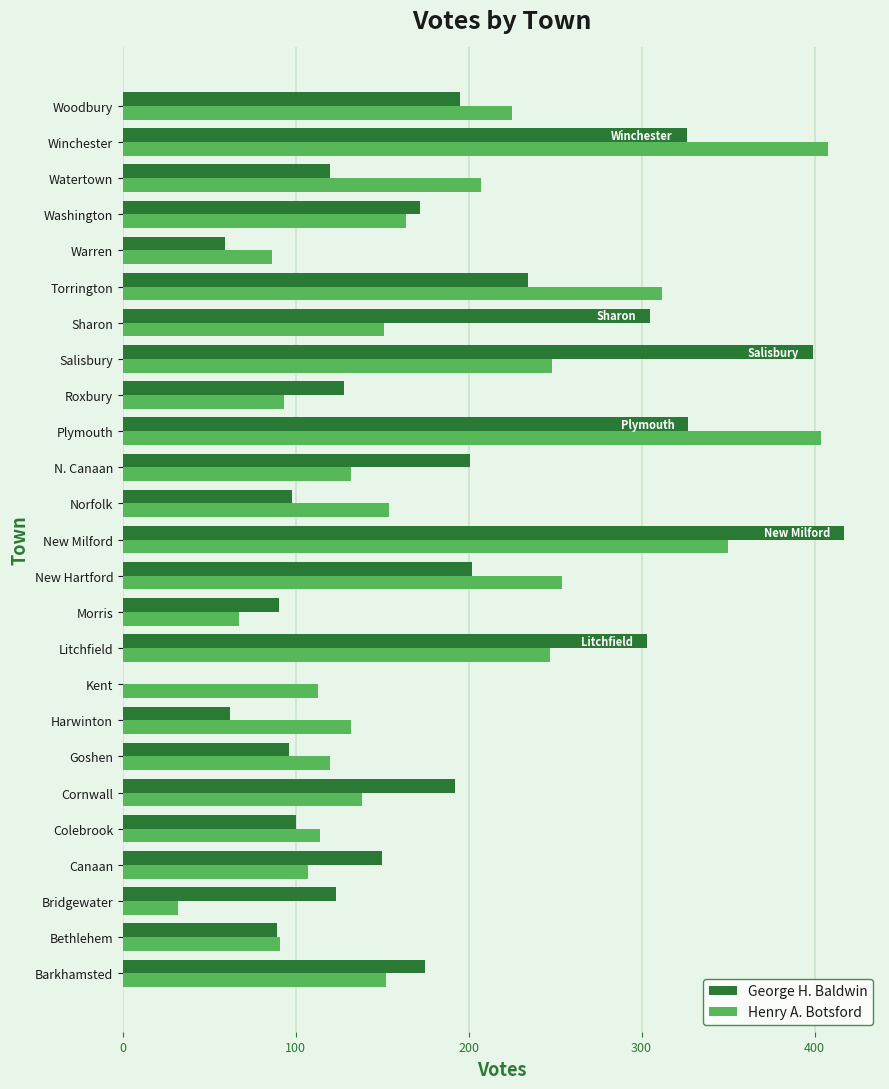

Which category has the highest value across all series?

New Milford